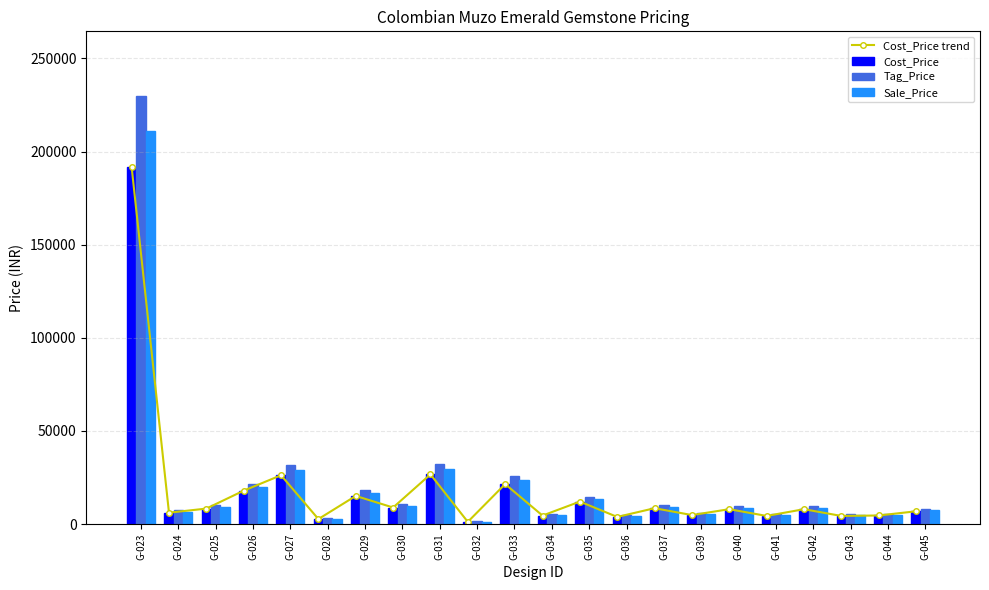

How many groups of bars are there?

22